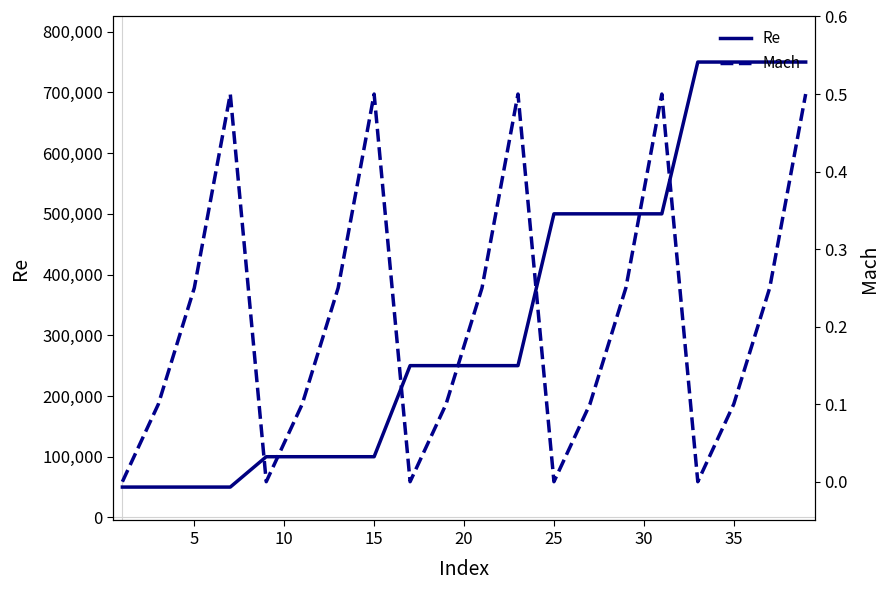

What is the value of the Mach point at the 16th from the left?

0.5